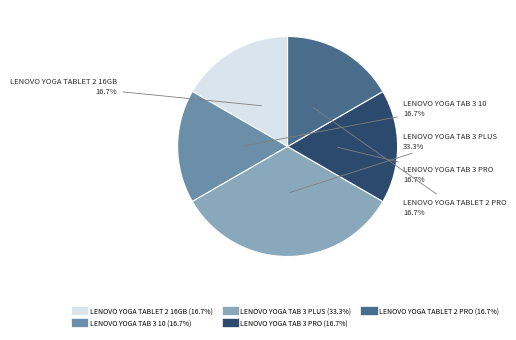

Is there any slice that represents more than half of the pie?

No